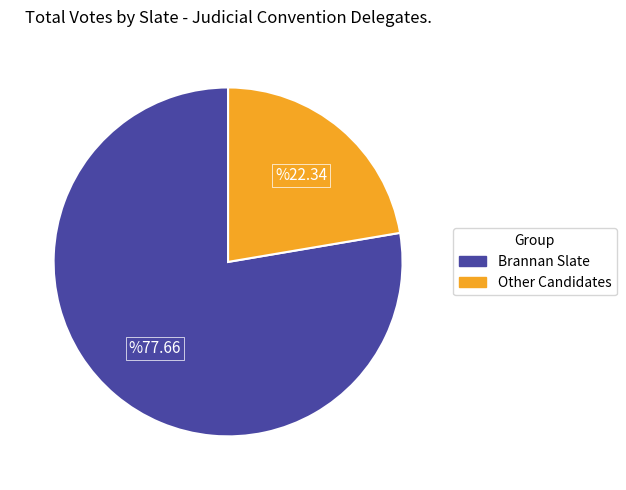

Is there a majority slice in this chart?

Yes